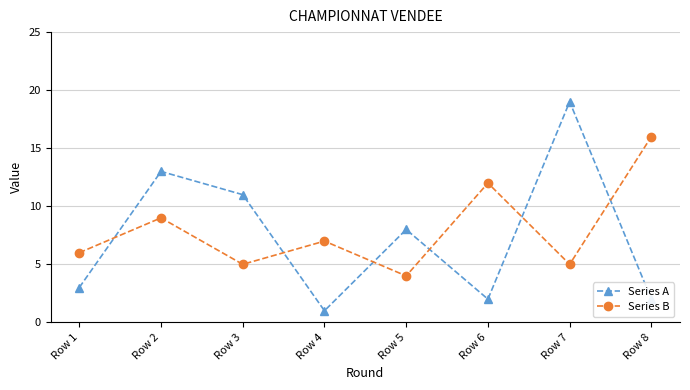

Where is the first local maximum for Series A?

Row 2